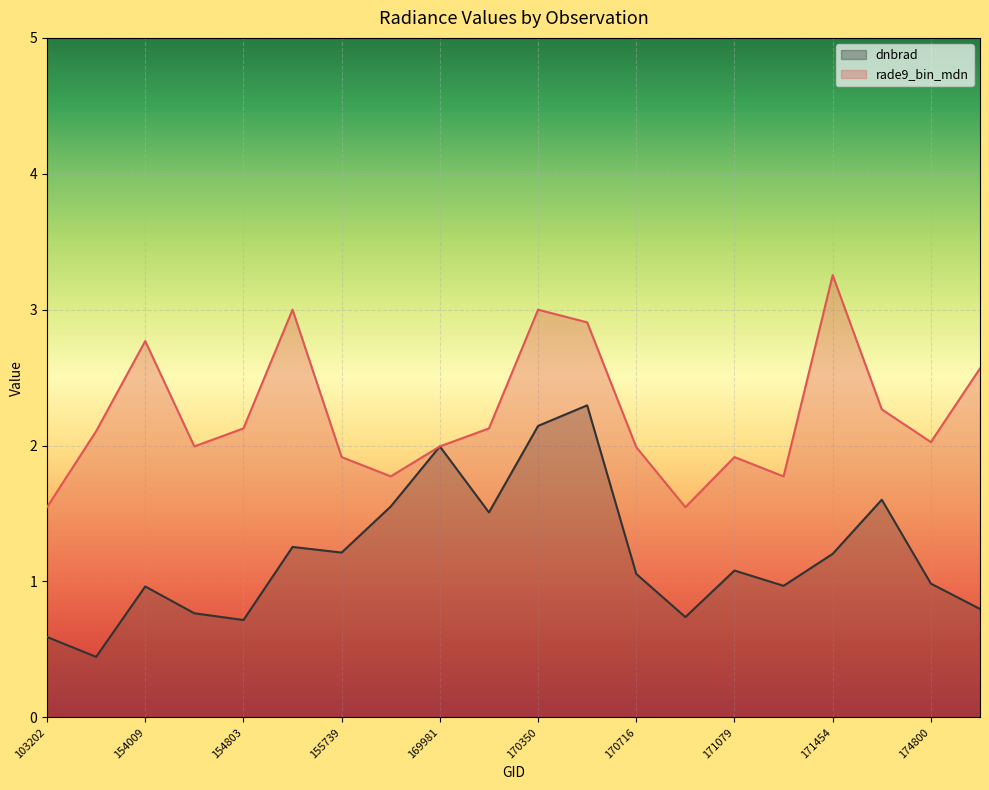

Reading left to right, what are all the values shown in this chart?

dnbrad: 0.6	0.4	1.0	0.8	0.7	1.3	1.2	1.6	2.0	1.5	2.1	2.3	1.1	0.7	1.1	1.0	1.2	1.6	1.0	0.8
rade9_bin_mdn: 1.5	2.1	2.8	2.0	2.1	3.0	1.9	1.8	2.0	2.1	3.0	2.9	2.0	1.5	1.9	1.8	3.3	2.3	2.0	2.6